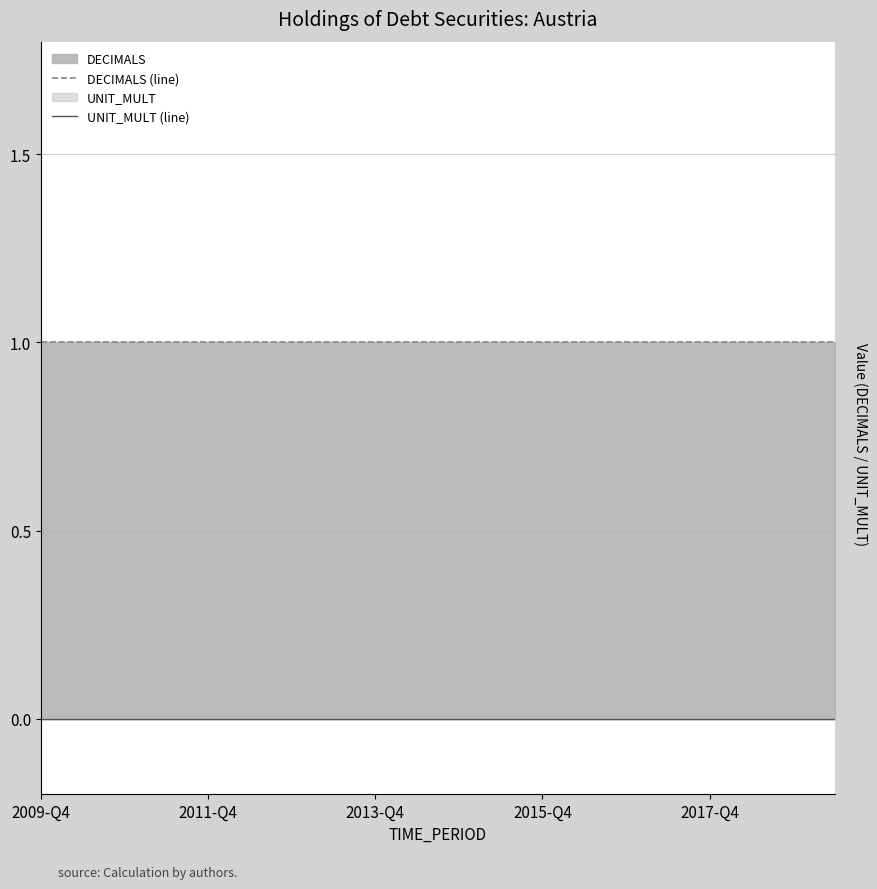

Which category has the highest value in the UNIT_MULT (line) series?

2009-Q4